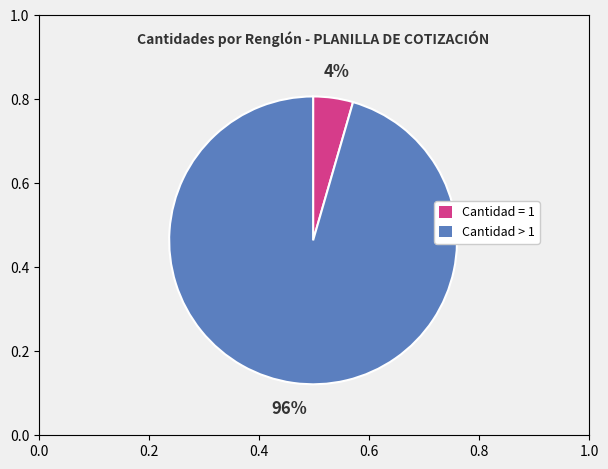

To the nearest percent, what is the average slice percentage?

50%